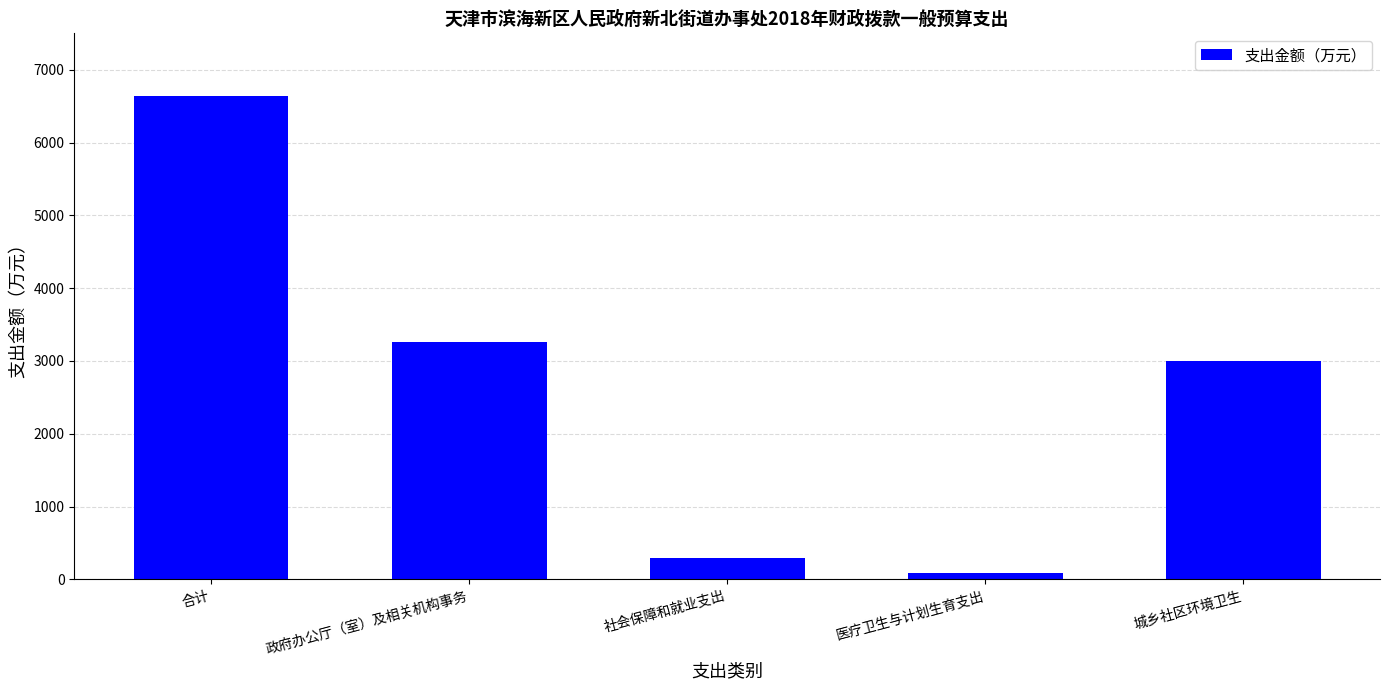

What is the approximate value at 社会保障和就业支出, to the nearest 50?

300